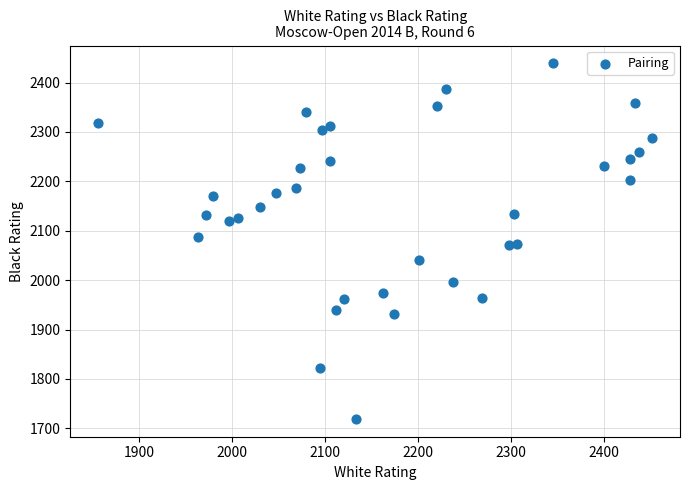

What is the range of Y values (max minus min)?

720